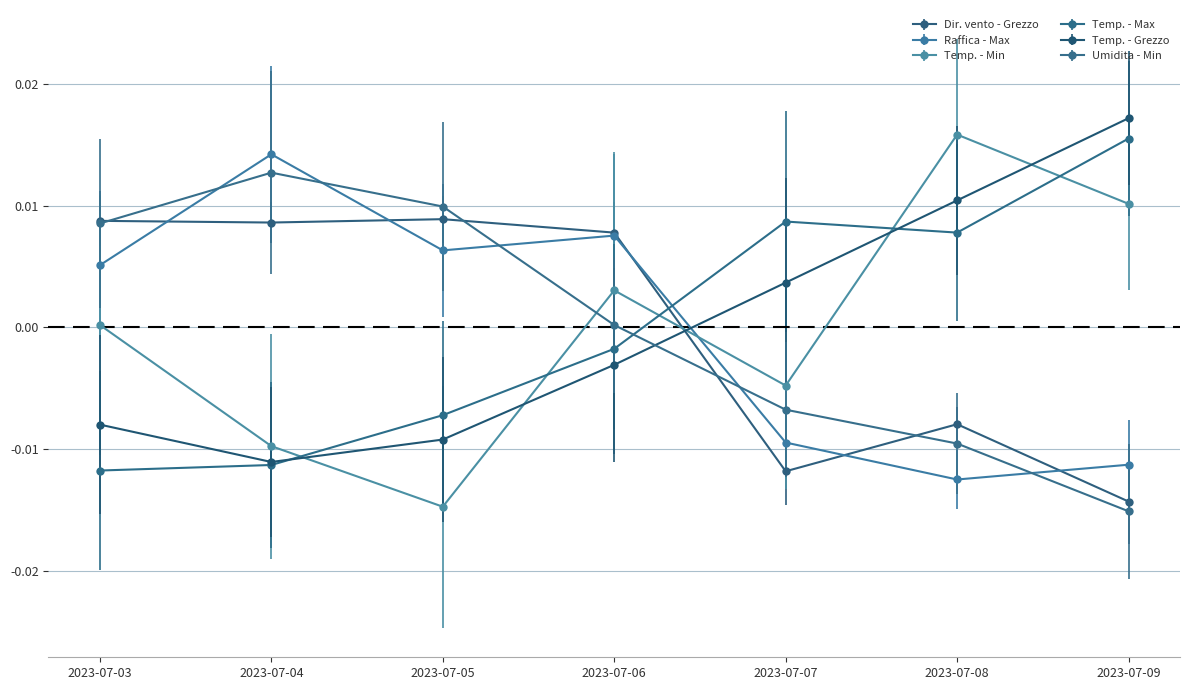

Is it true that Raffica - Max equals -0.0 at 2023-07-09?

True